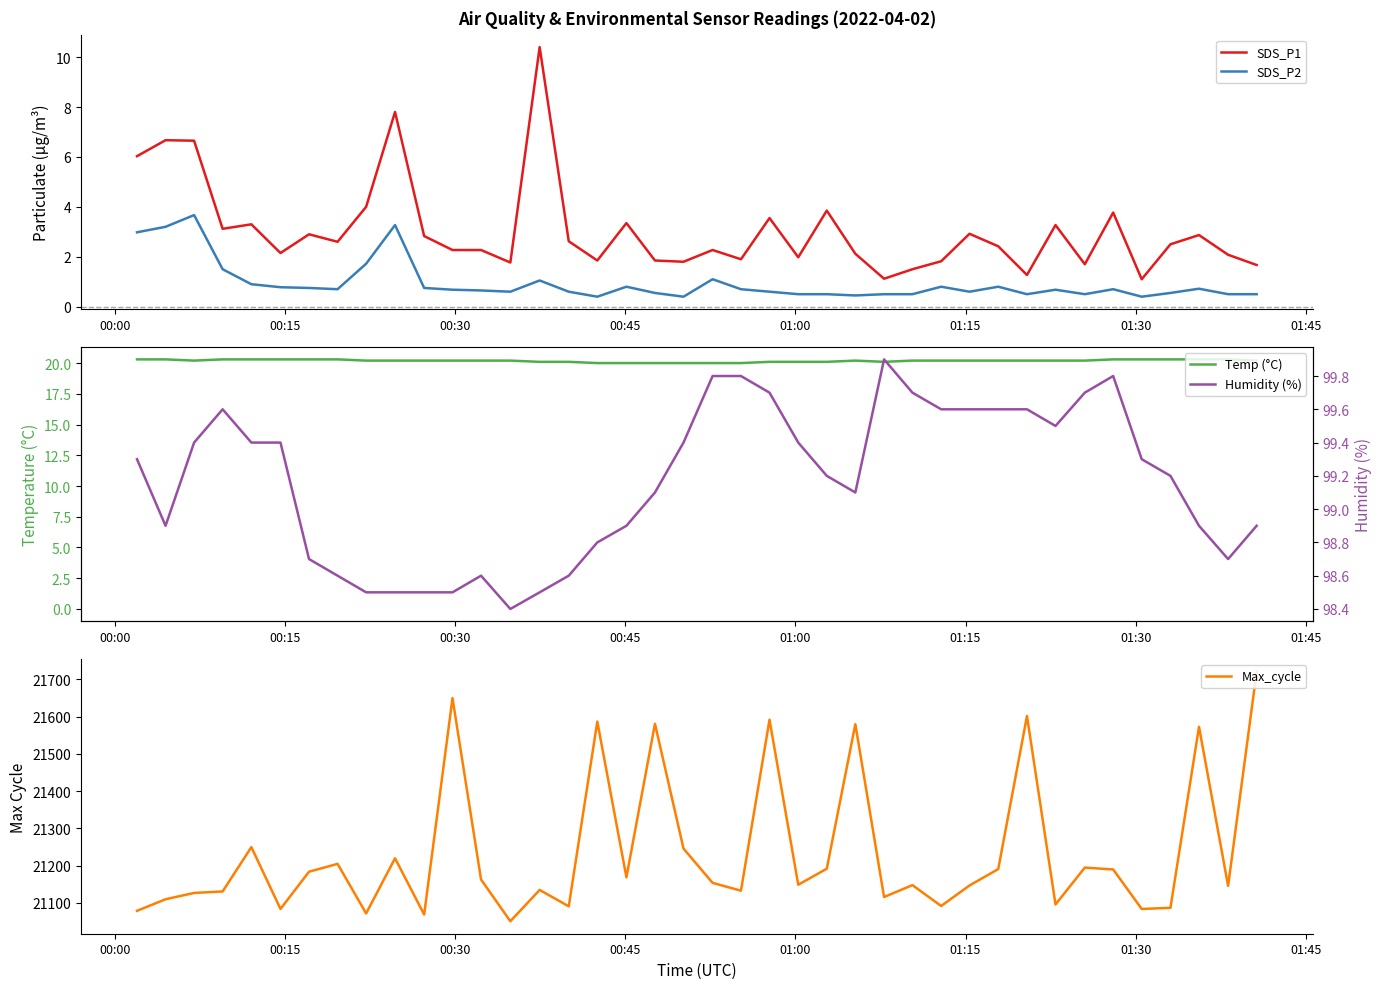

What is the minimum value shown in the chart?

0.4